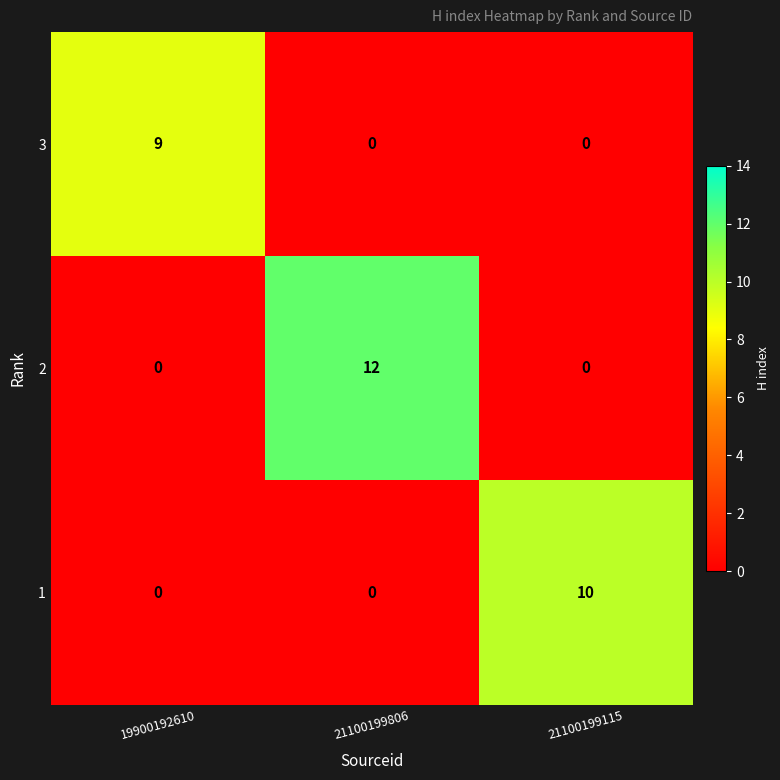

What is the average value of the 3 series?

3